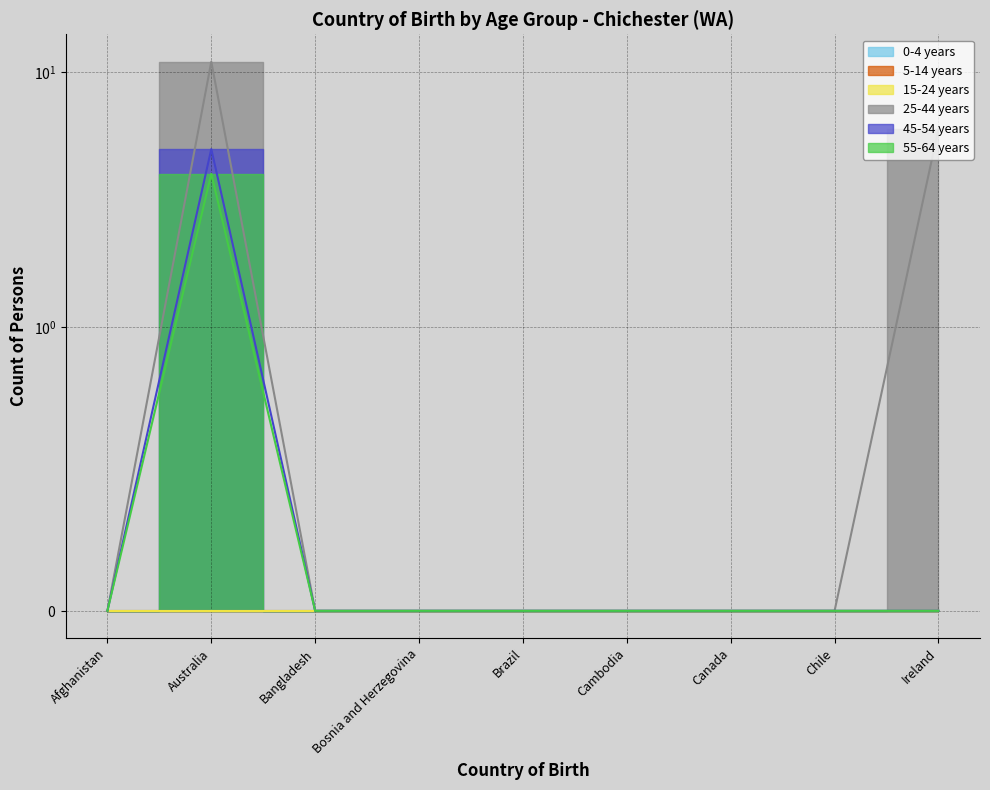

True or false: 25-44 years and 55-64 years cross at least once.

False